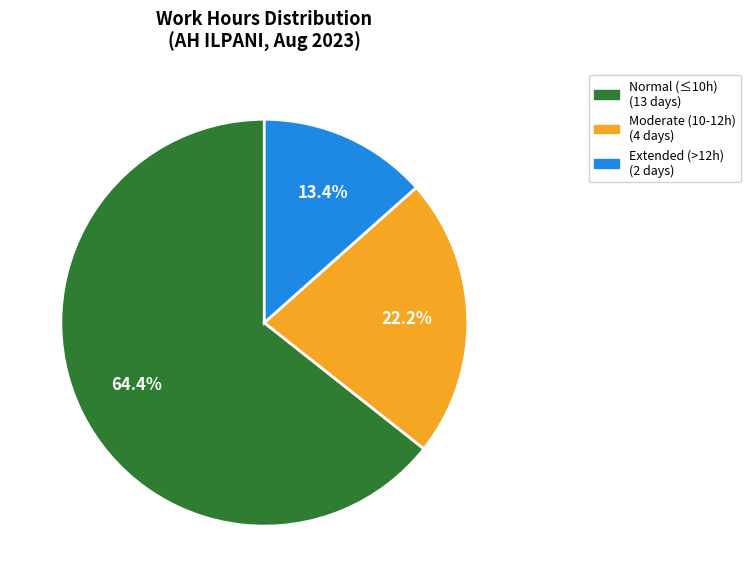

Is there a majority slice in this chart?

Yes